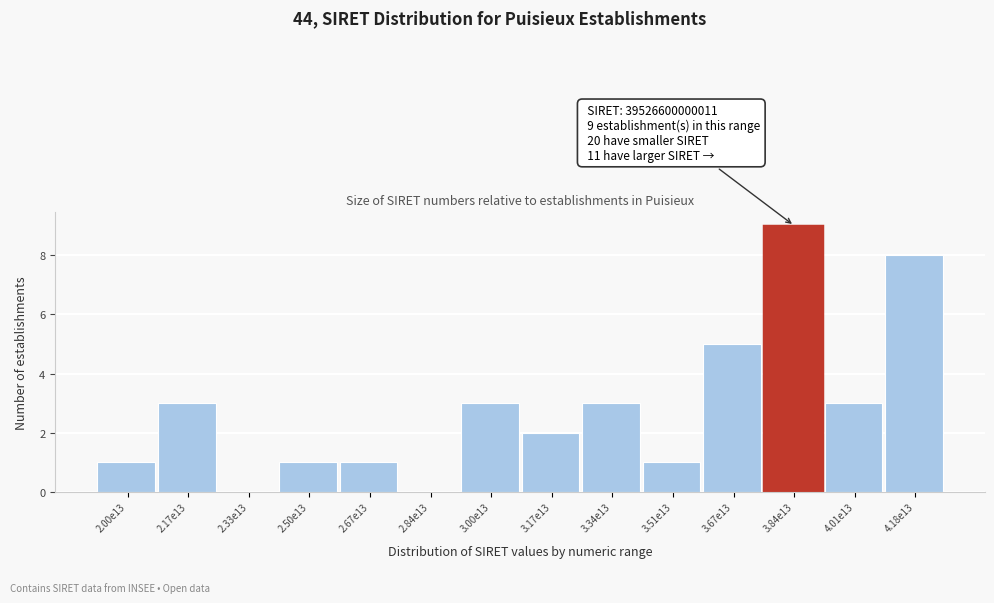

Reading left to right, extract all data points from this chart.

2.00e13=1	2.17e13=3	2.33e13=0	2.50e13=1	2.67e13=1	2.84e13=0	3.00e13=3	3.17e13=2	3.34e13=3	3.51e13=1	3.67e13=5	3.84e13=9	4.01e13=3	4.18e13=8